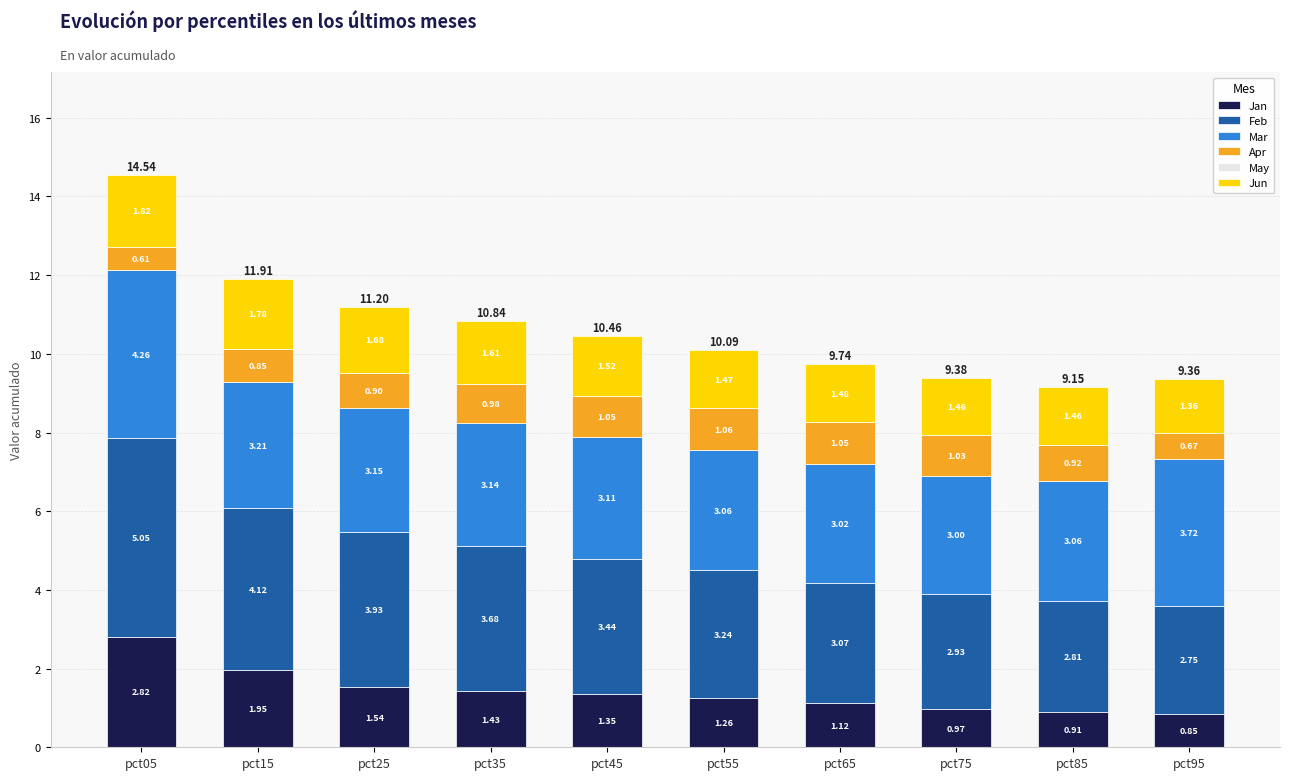

What is the total value across all series at pct85?

9.2